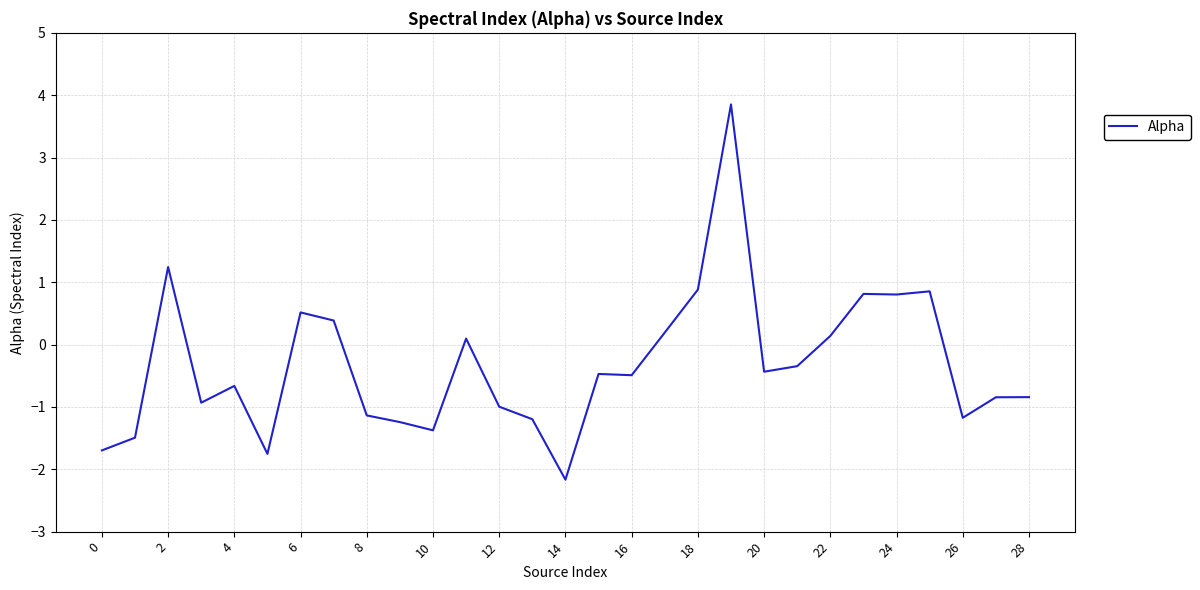

What is the maximum value shown in the chart?

3.9